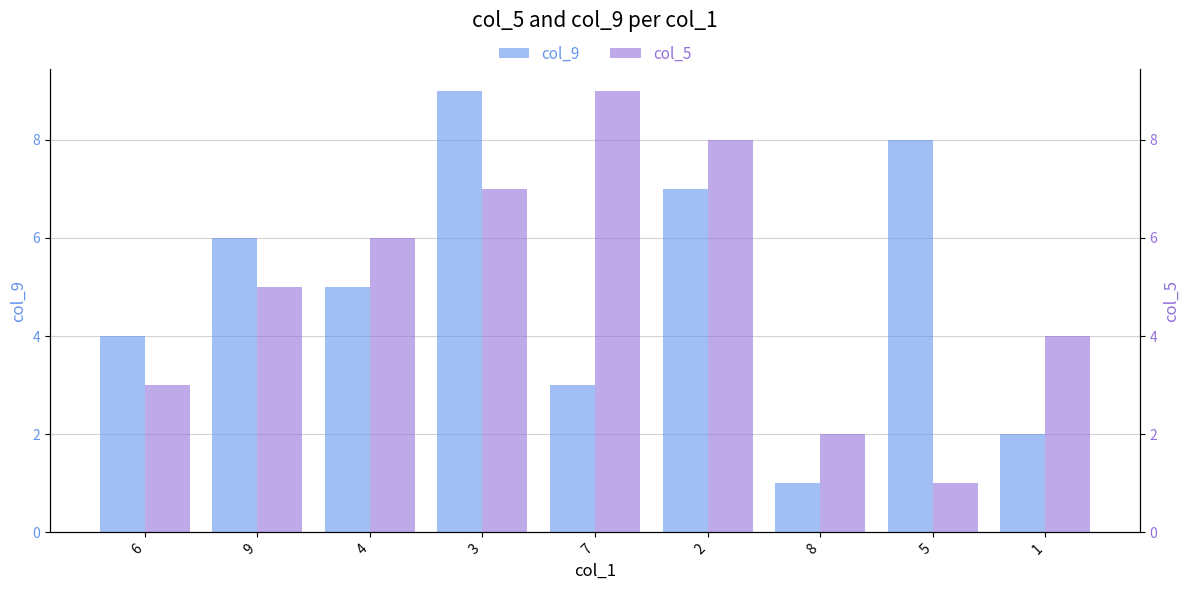

What is the total value across all series at 7?

12